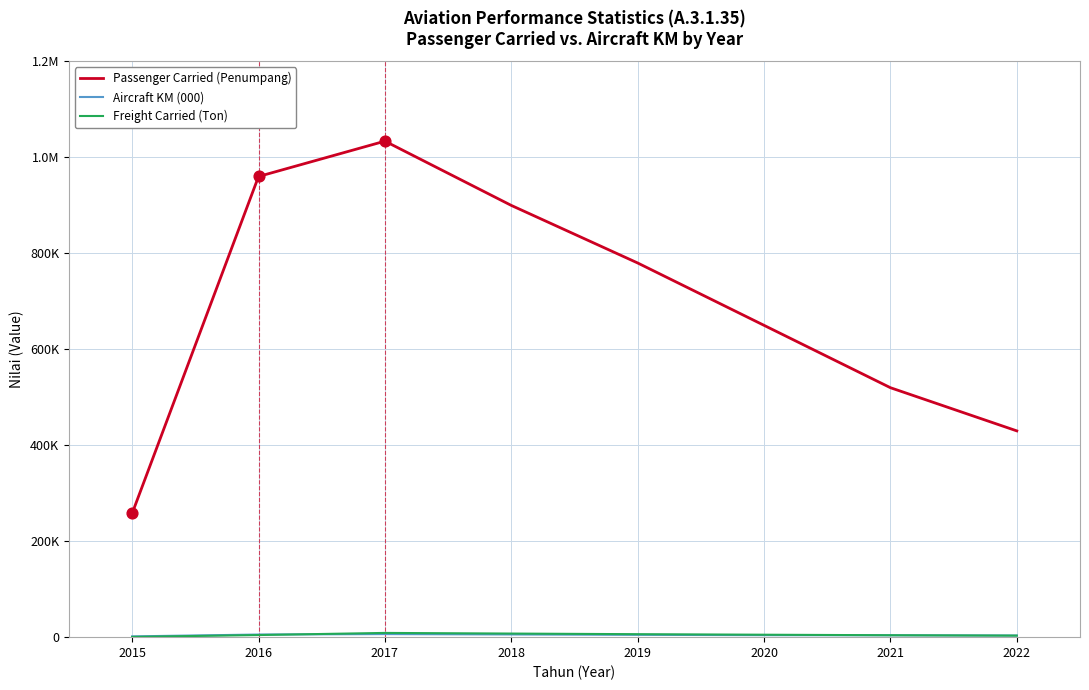

At how many categories does at least one series exceed 790006?

3